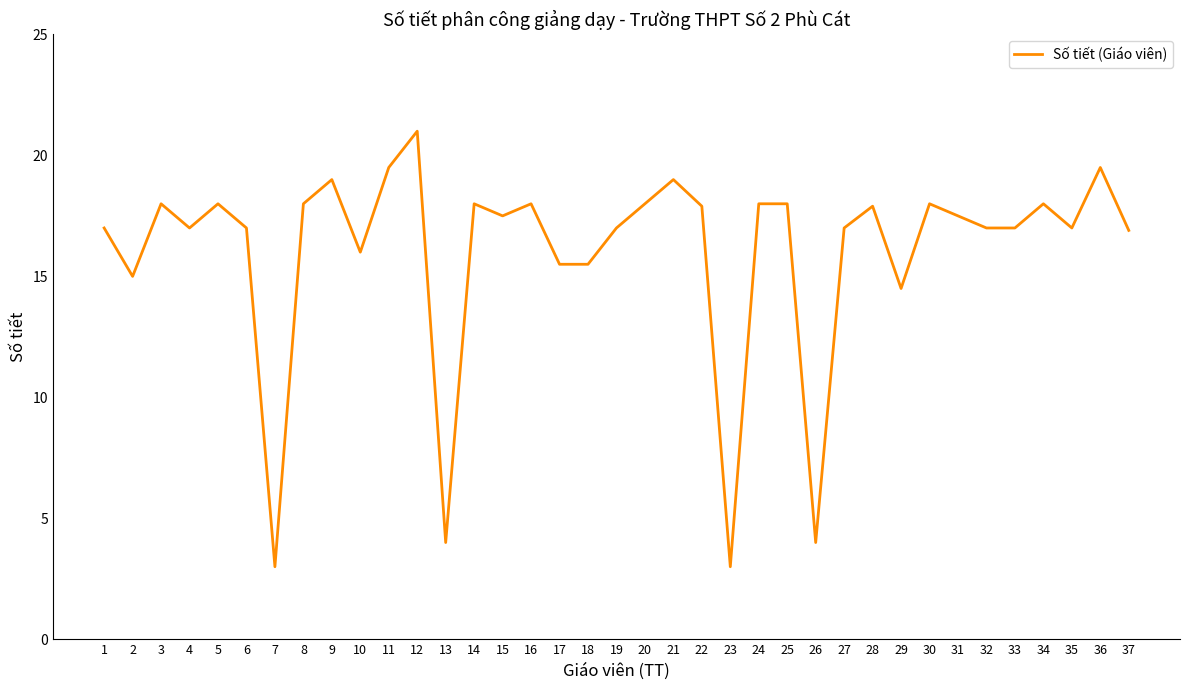

Between 5 and 10, which is larger?

5